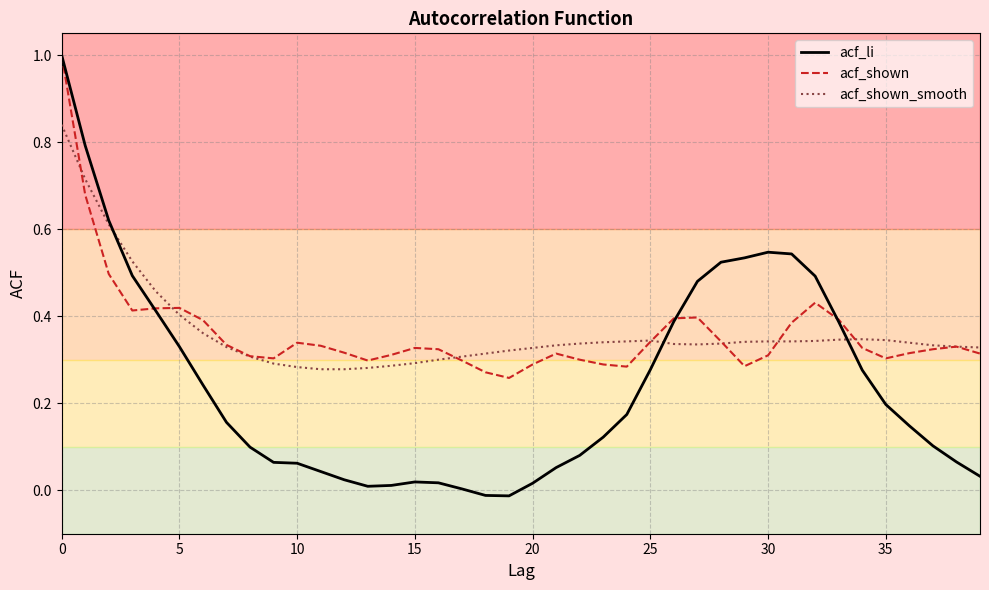

Which series has the largest range (max minus min)?

acf_li